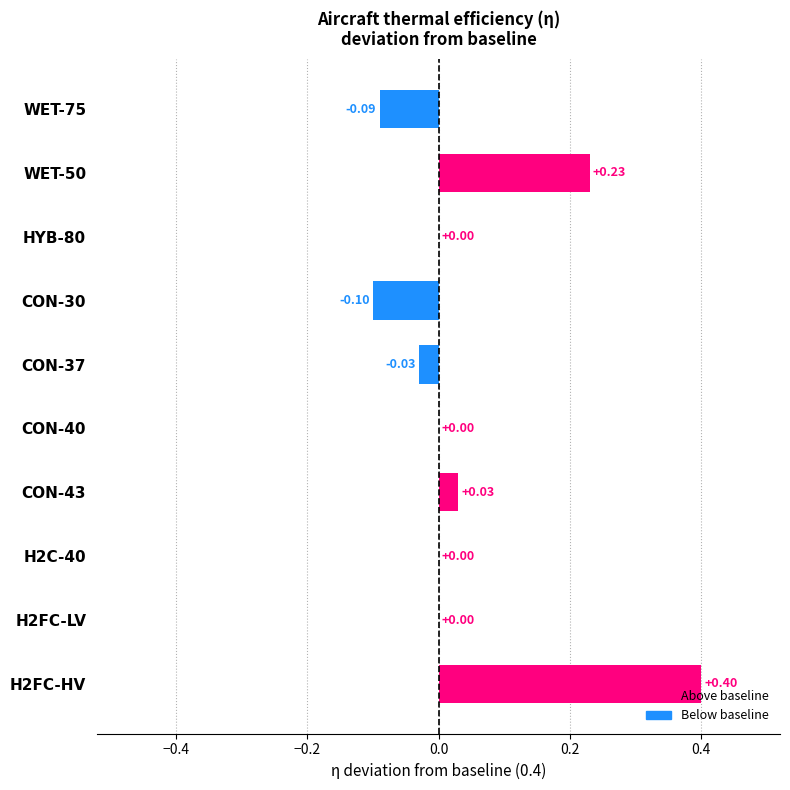

What is the change in value from CON-43 to WET-50?

+0.2